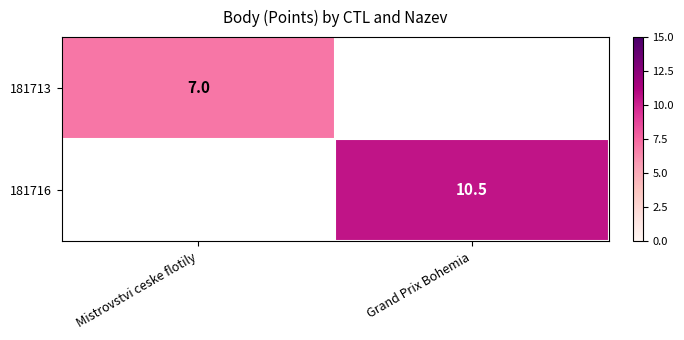

The 181716 series shows 10.5 at Grand Prix Bohemia. True or false?

True